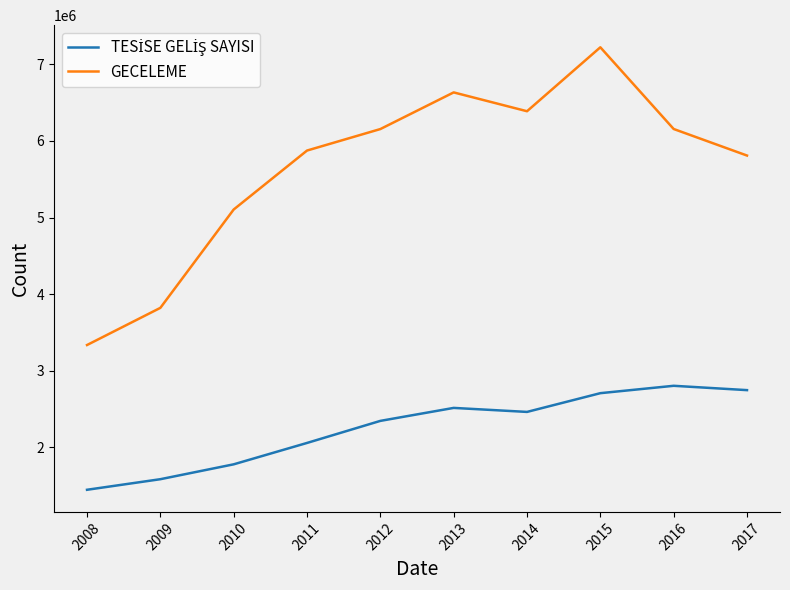

What is the total value across all series at 2013?

9148409